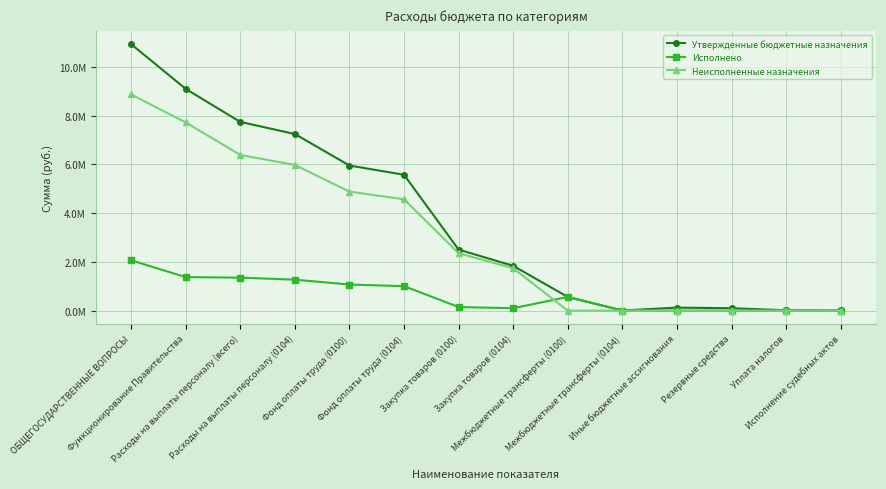

Where do Исполнено and Неисполненные назначения first cross each other?

Закупка товаров (0104) and Межбюджетные трансферты (0100)